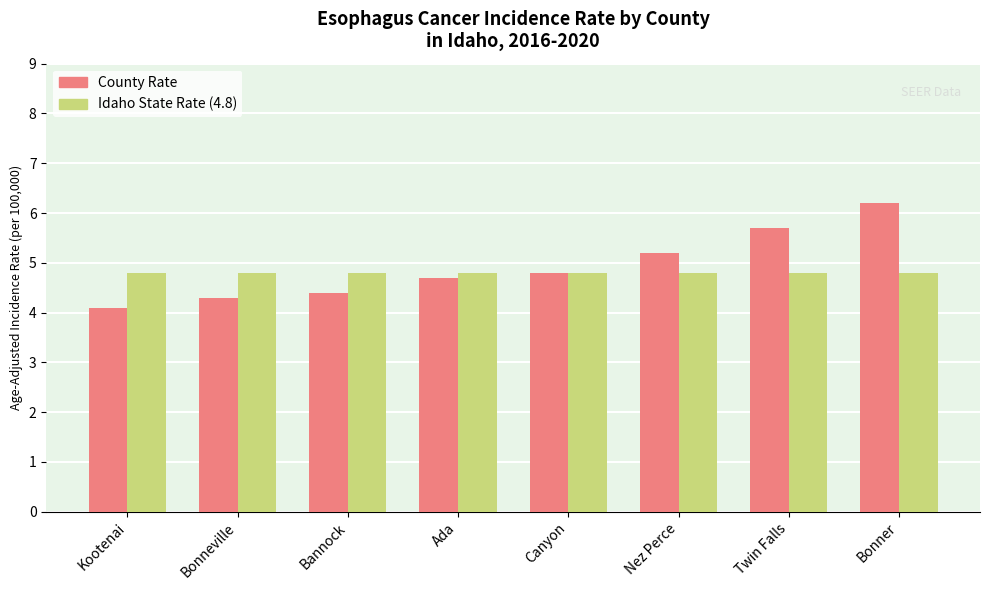

What is the smallest value displayed?

4.1